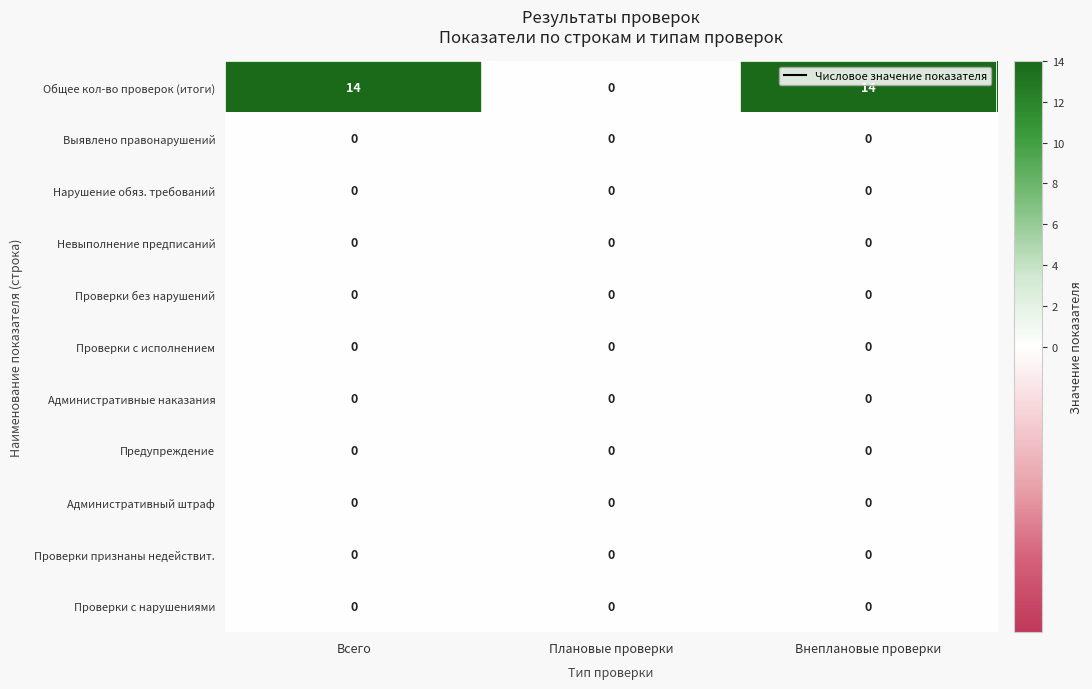

Which series has the largest range (max minus min)?

Общее кол-во проверок (итоги)